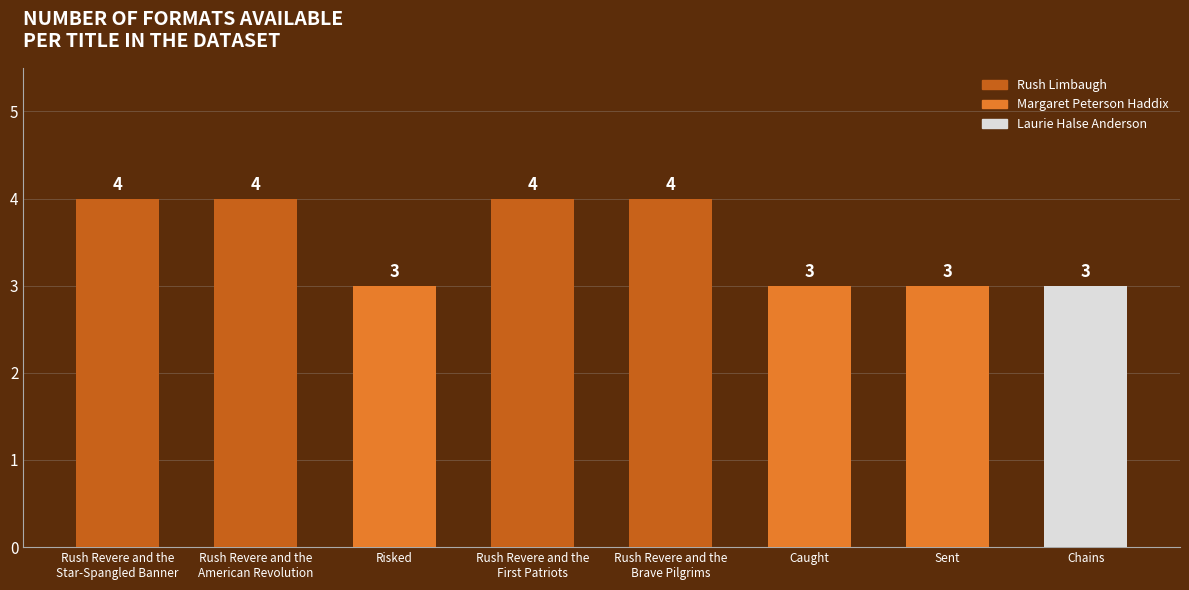

What is the difference between the second highest and second lowest values?

1